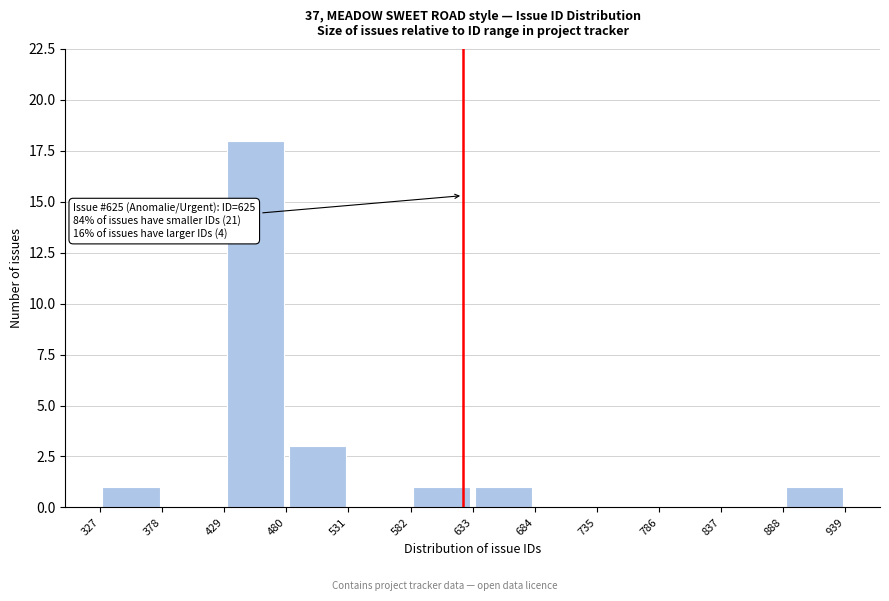

Which range on the x-axis has the tallest bar?

429 to 480